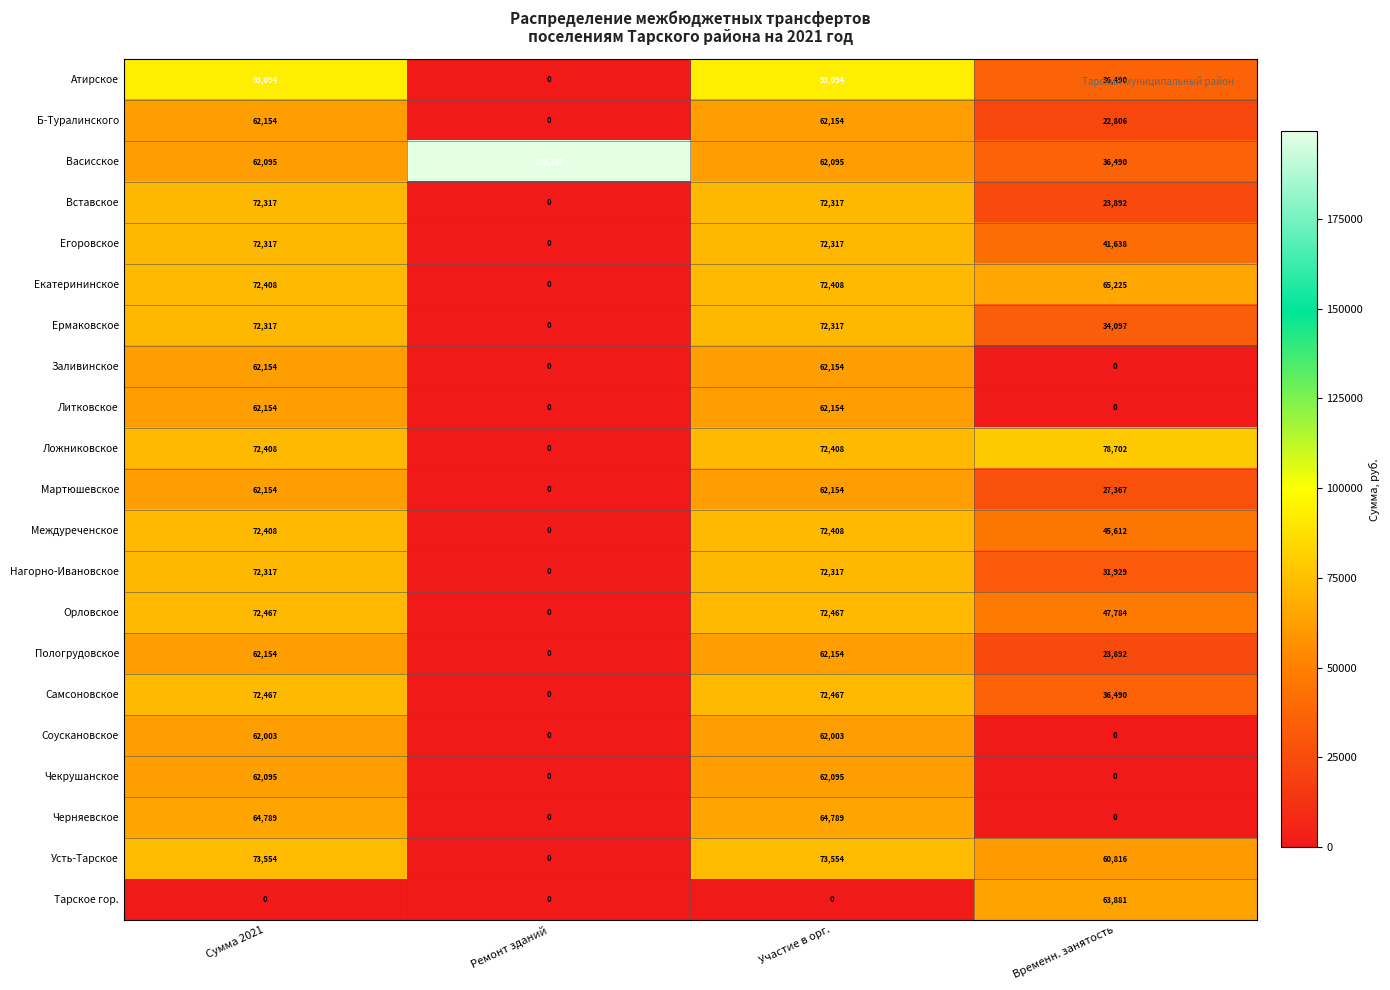

What is the difference between the second highest and minimum values in the Литковское series?

62154